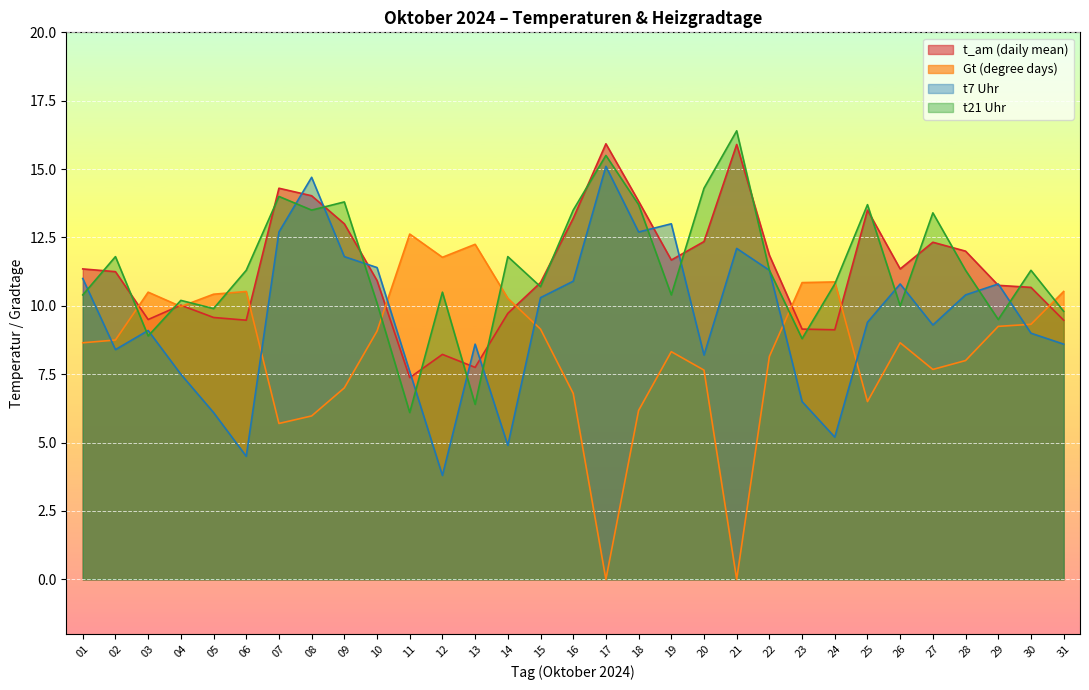

At which label is t21 Uhr closest to 11?

24